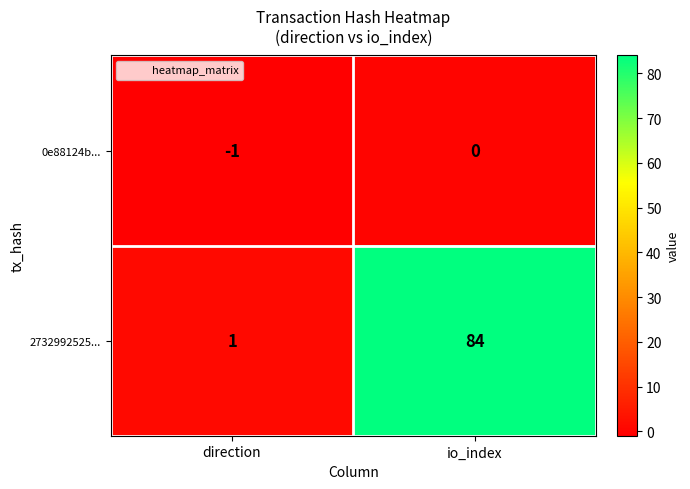

Reading left to right, what are all the values shown in this chart?

0e88124b...: -1	0
2732992525...: 1	84